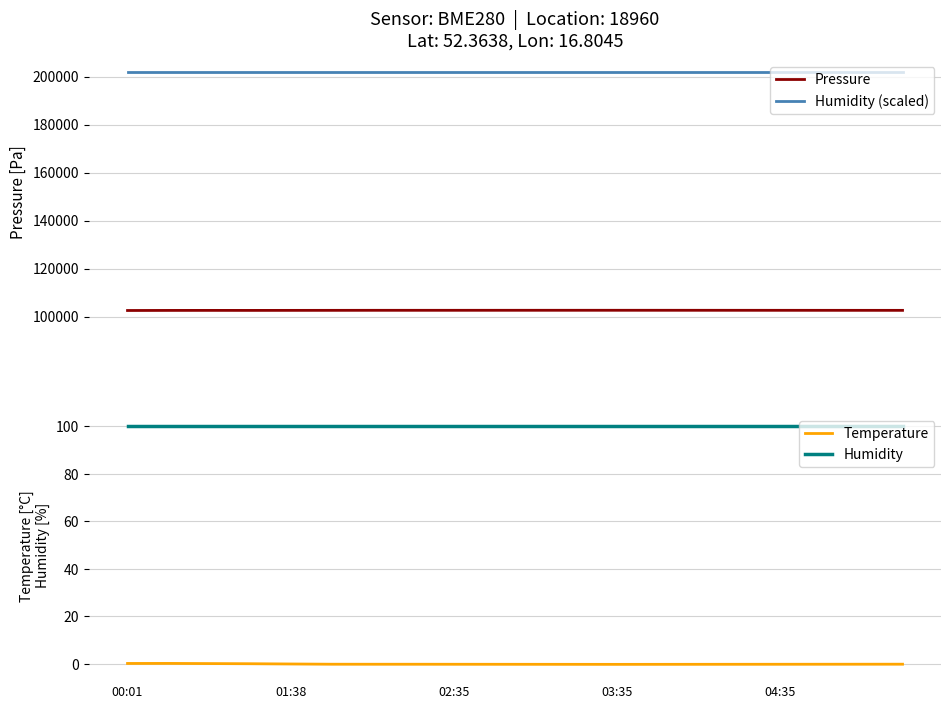

Which series has the largest total across all categories?

Humidity (scaled)